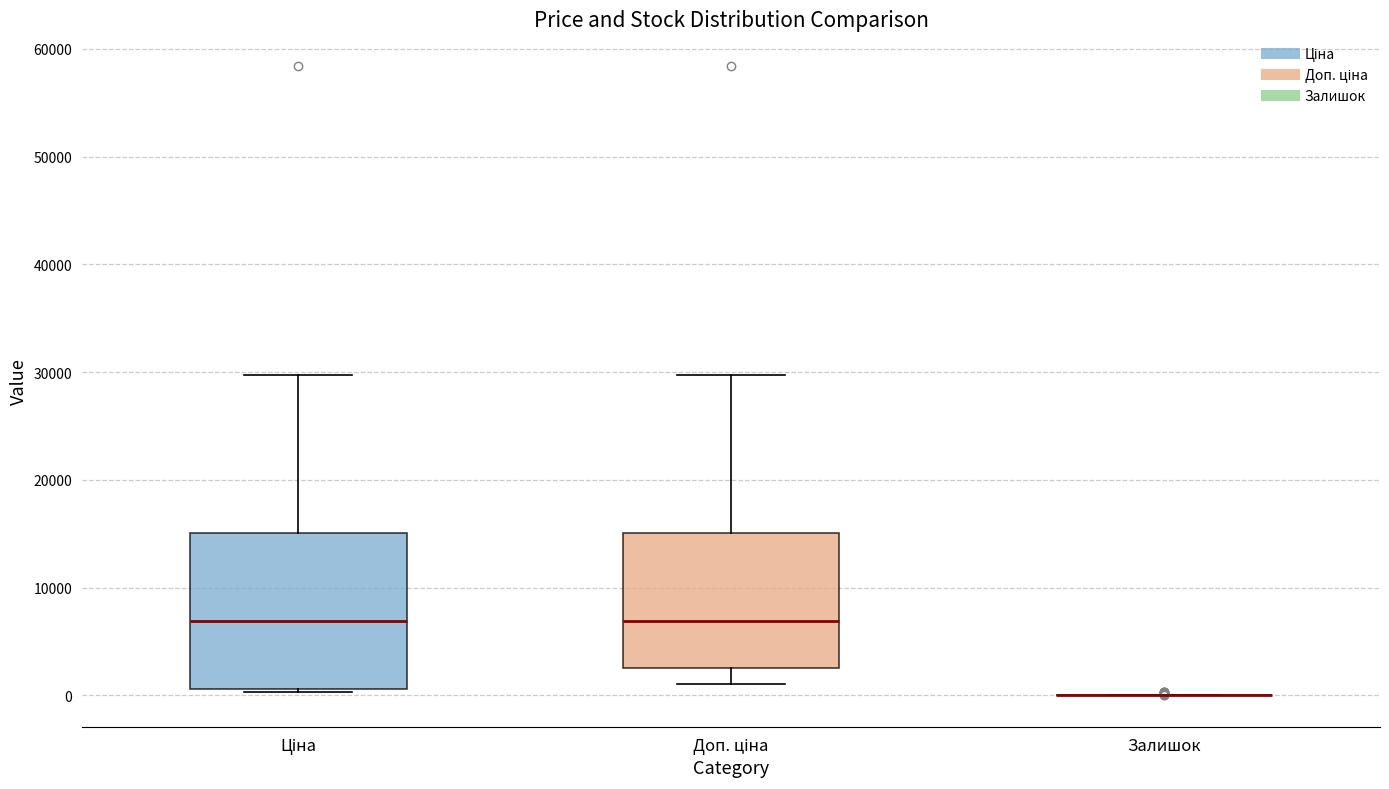

Comparing the boxes themselves (not the whiskers), which one is the tallest?

Ціна